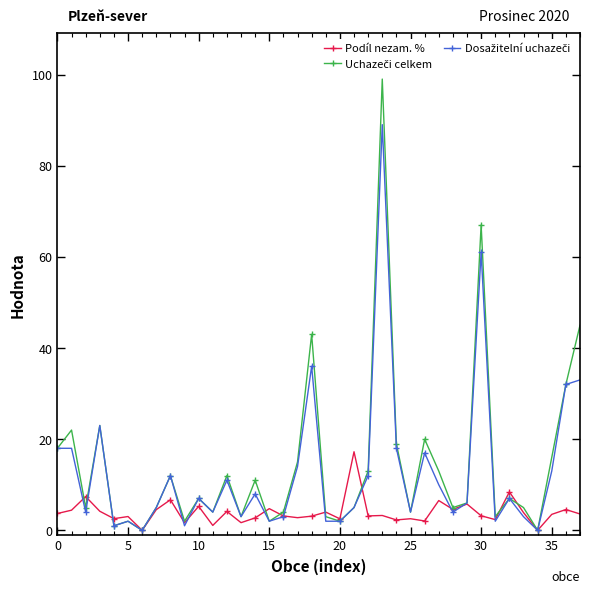

What is the greatest value displayed?

99.0